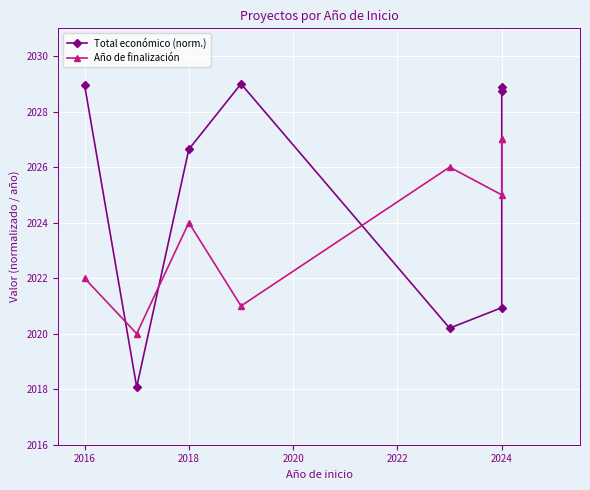

What is the maximum value for Año de finalización?

2027.0